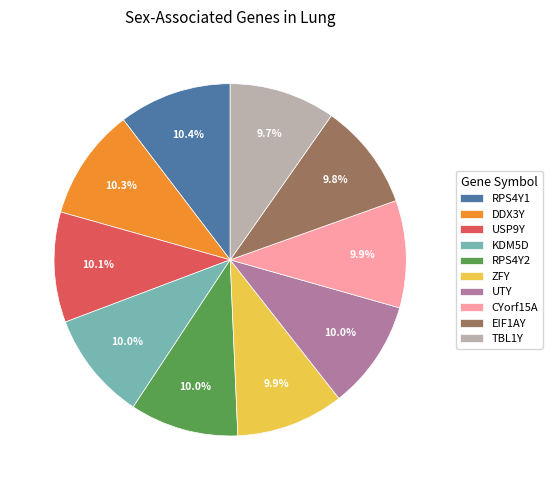

Is there any slice that represents more than half of the pie?

No